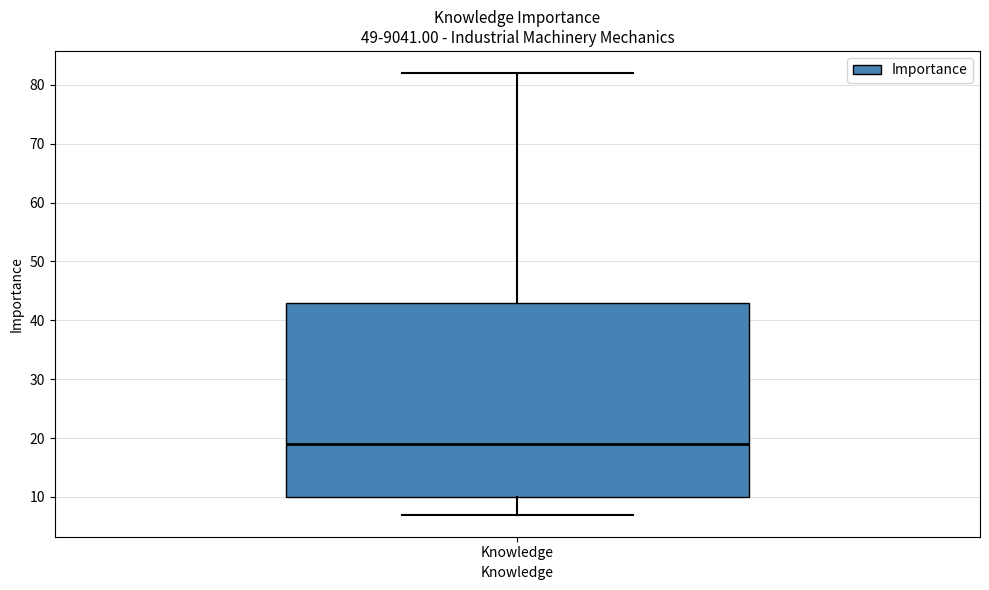

Read this box plot against the y-axis: the position of the median line, the range covered by the box, and the ends of both whiskers. The values are not printed on the chart, so give them approximately, as read against the axis.

median 19, box 10 to 43, whiskers 7 to 82